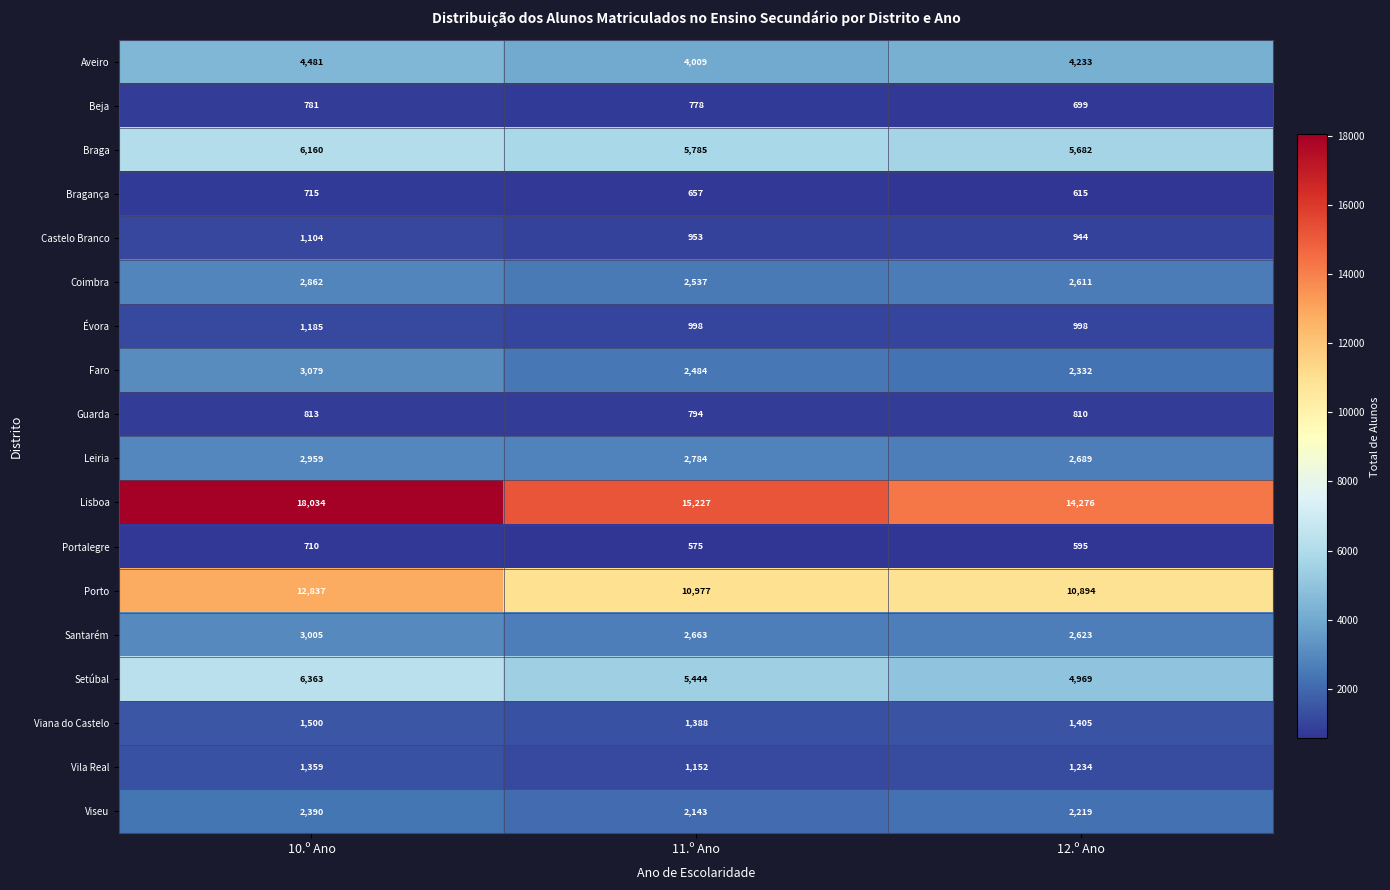

True or false: Porto has a value of 10894 at 12.º Ano.

True